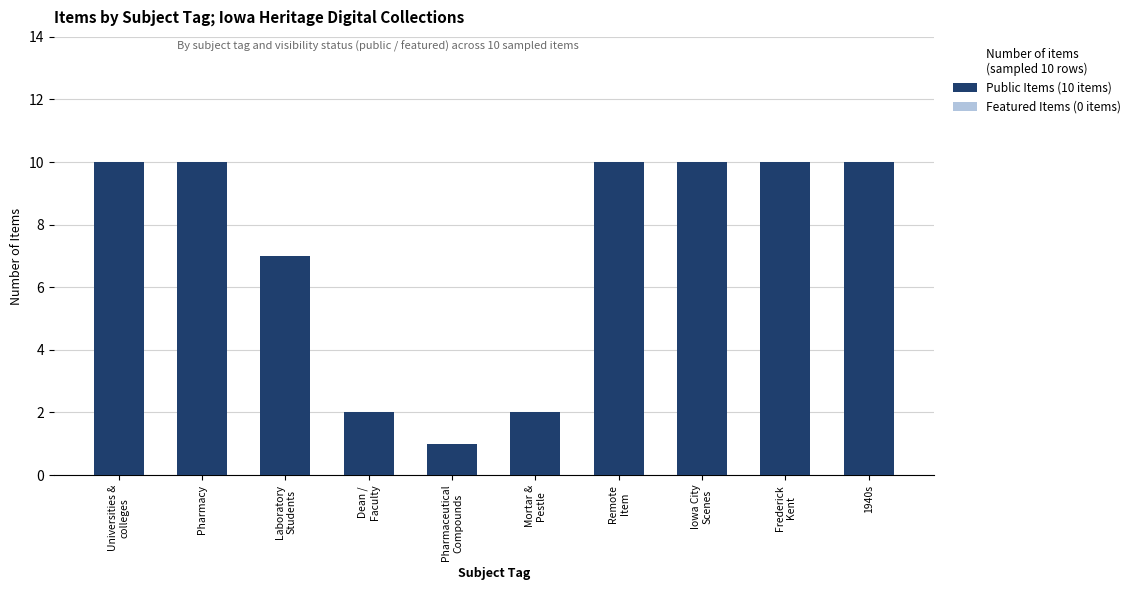

Is it true that the value at Pharmacy is 17?

False